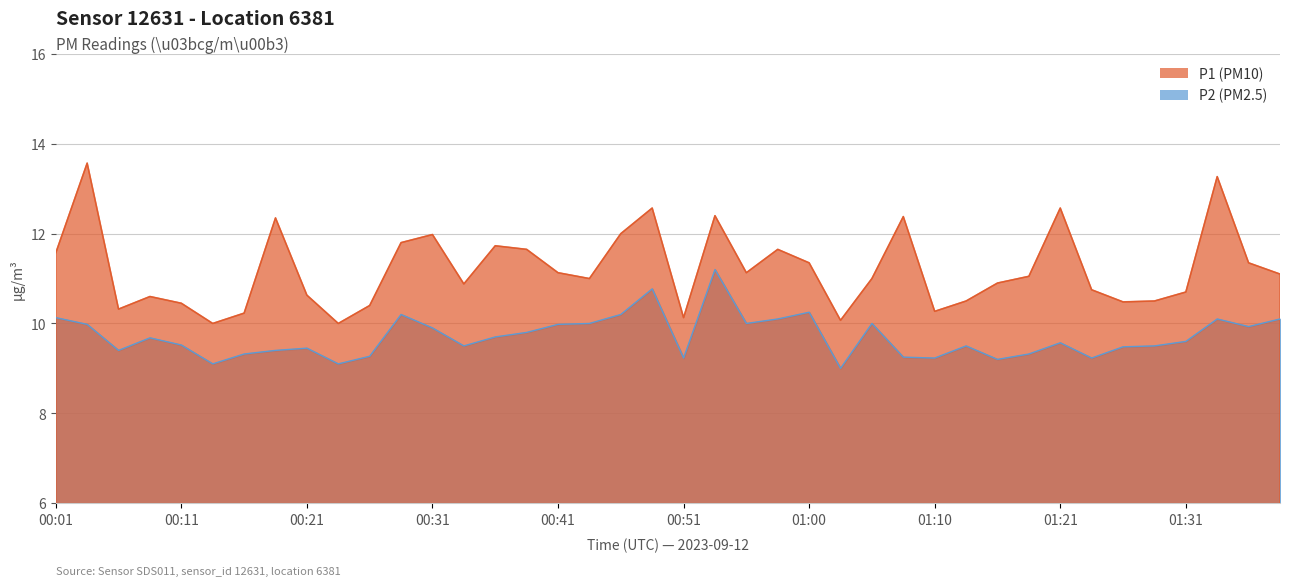

At which category does P2 reach its first local peak?

00:08